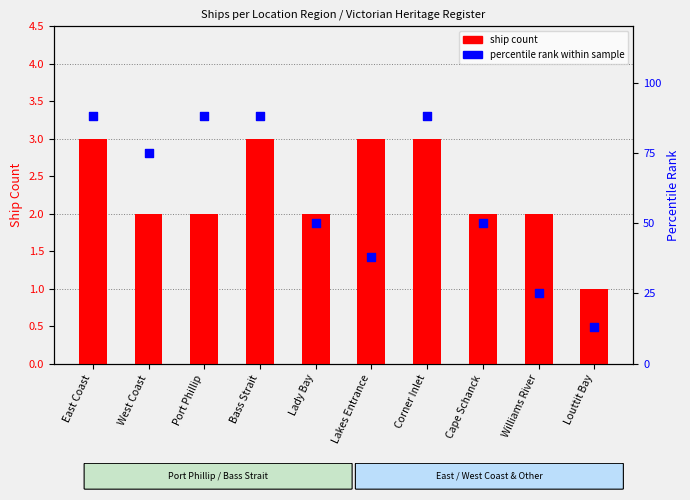

Is the value of percentile rank within sample at Williams River greater than the value of ship count at Corner Inlet?

Yes